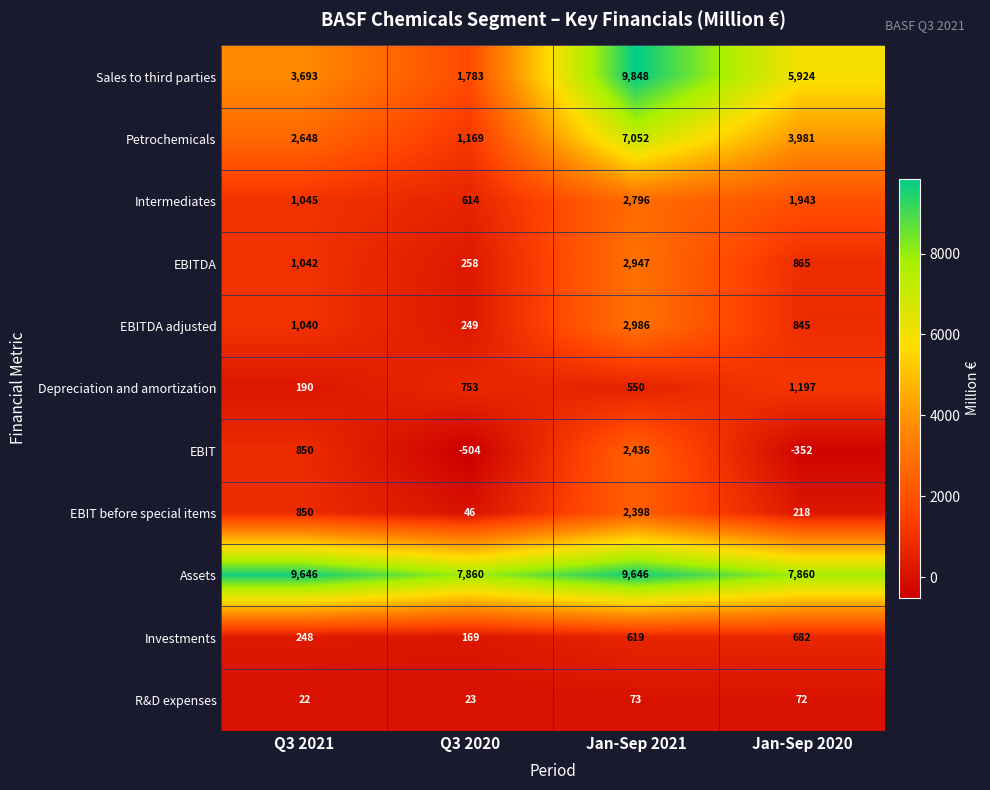

Where is Petrochemicals nearest to the value 4110?

Jan-Sep 2020